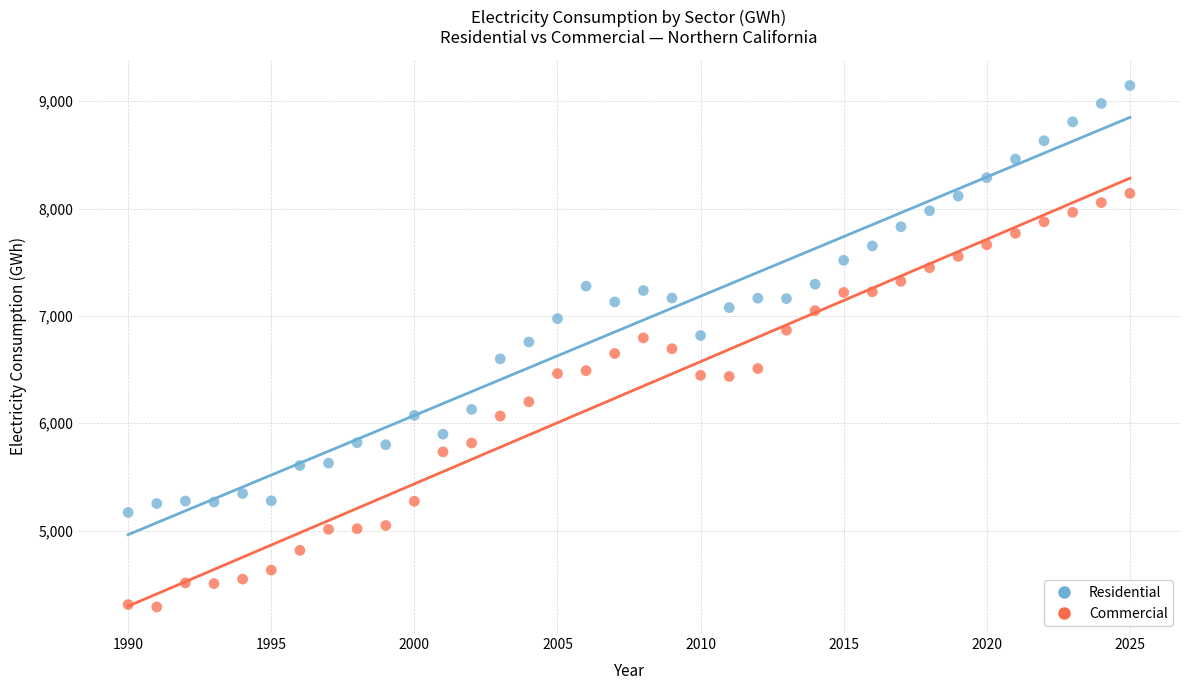

What are all the series names shown in the legend?

Residential, Commercial